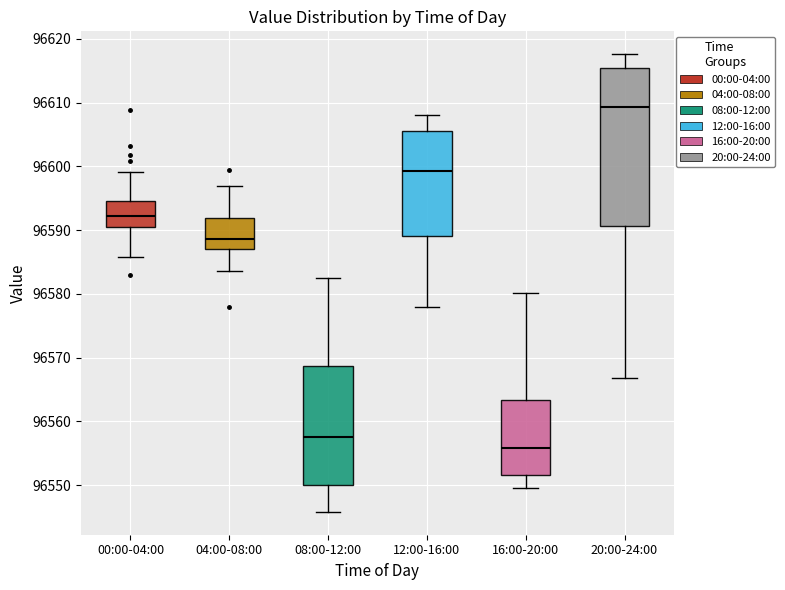

Reading left to right, transcribe this box plot: for each box, give where its median line is, the range the box spans, and where its two whiskers end, as read against the y-axis. The values are not printed on the chart, so give them approximately, as read against the axis.

00:00-04:00: median 96592, box 96591 to 96595, whiskers 96586 to 96599
04:00-08:00: median 96589, box 96587 to 96592, whiskers 96584 to 96597
08:00-12:00: median 96558, box 96550 to 96569, whiskers 96546 to 96583
12:00-16:00: median 96599, box 96589 to 96606, whiskers 96578 to 96608
16:00-20:00: median 96556, box 96552 to 96563, whiskers 96550 to 96580
20:00-24:00: median 96609, box 96591 to 96615, whiskers 96567 to 96618